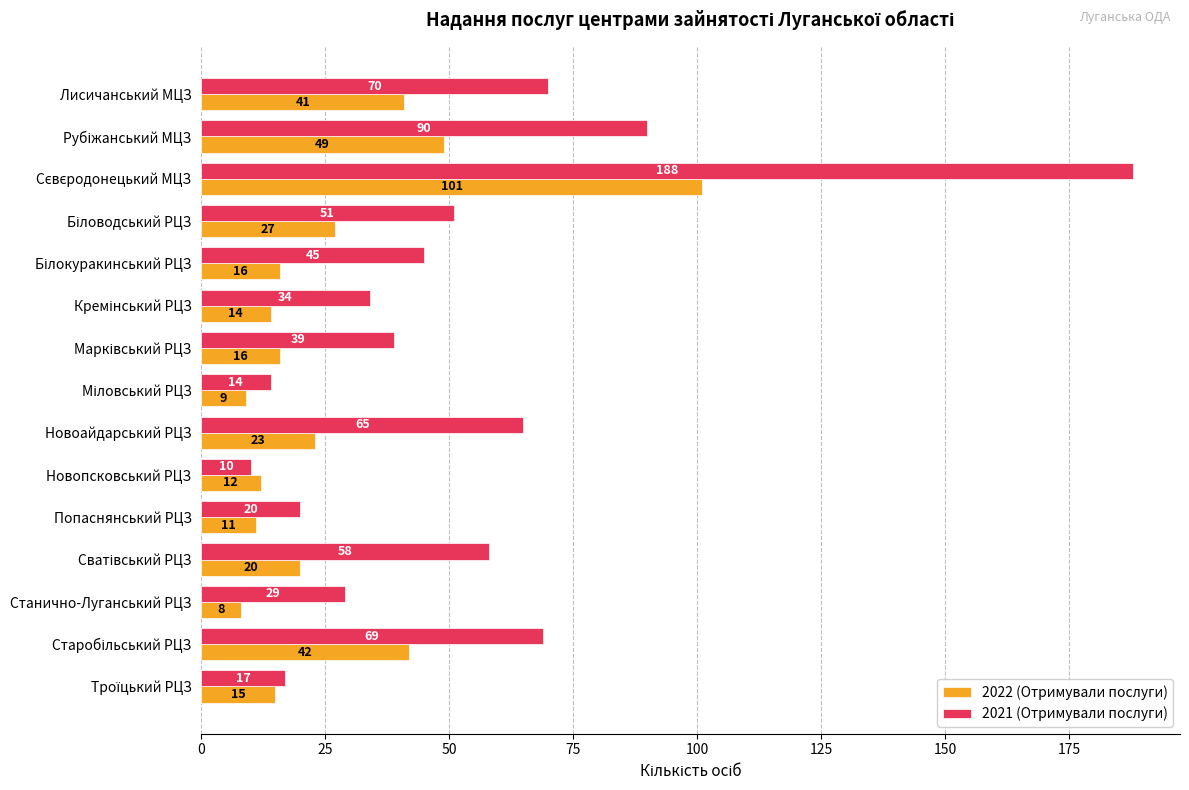

True or false: 2022 (Отримували послуги) has a value of 10 at Новоайдарський РЦЗ.

False